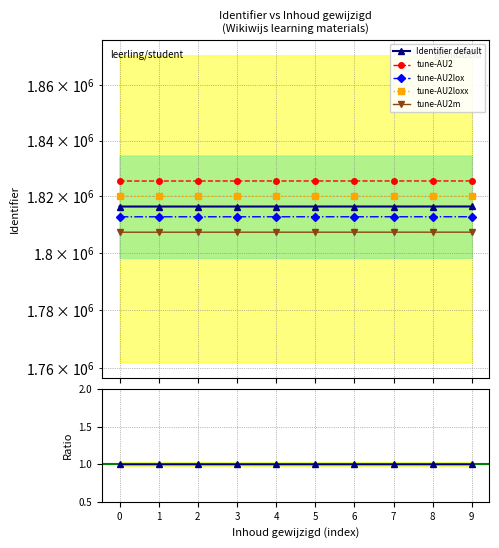

What is the average value?

1816439